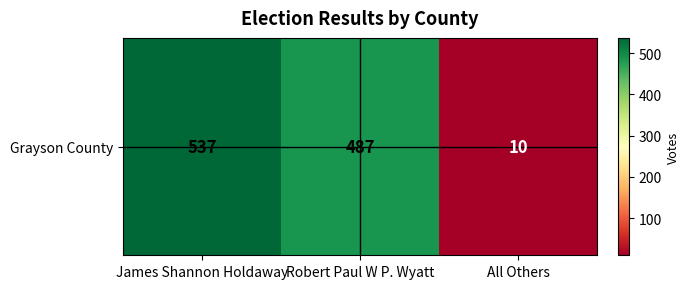

How many categories are shown in the chart?

3